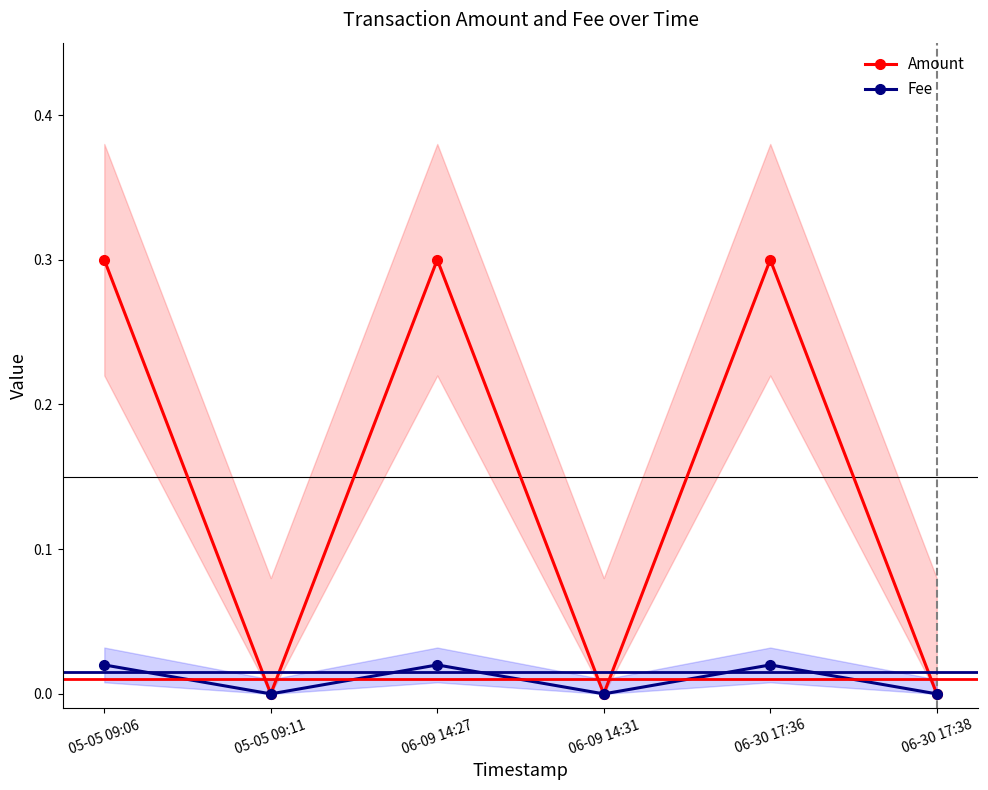

How many values in Amount are above zero?

3